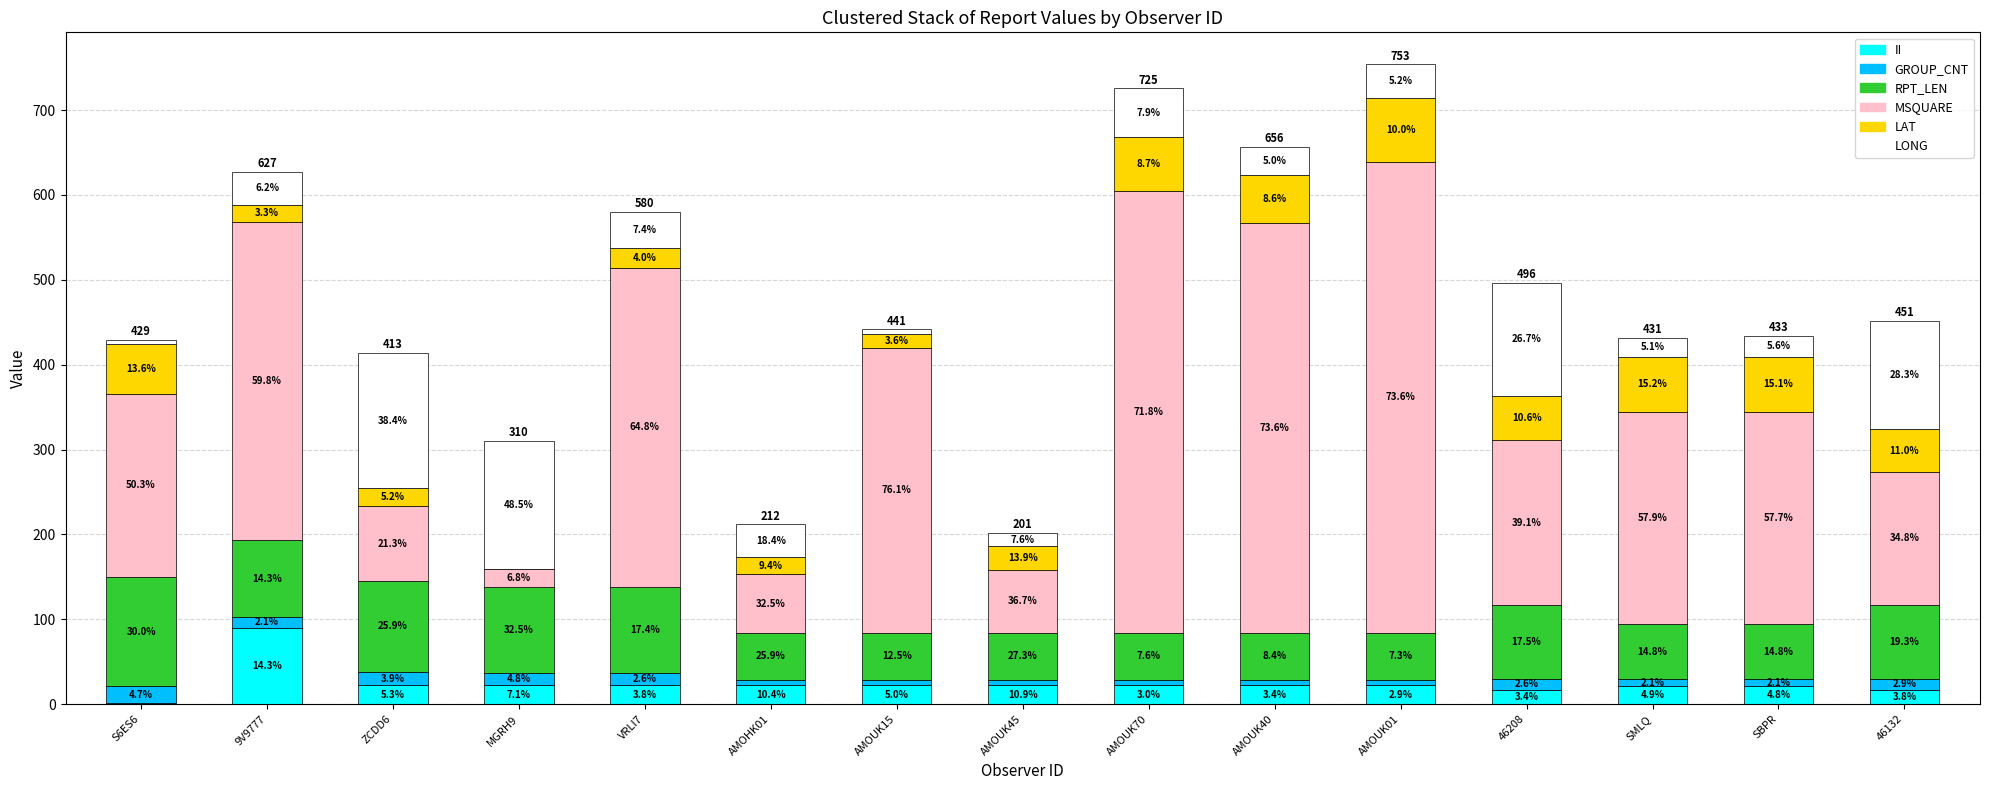

What is the difference between the GROUP_CNT values at VRLI7 and AMOHK01?

8.0